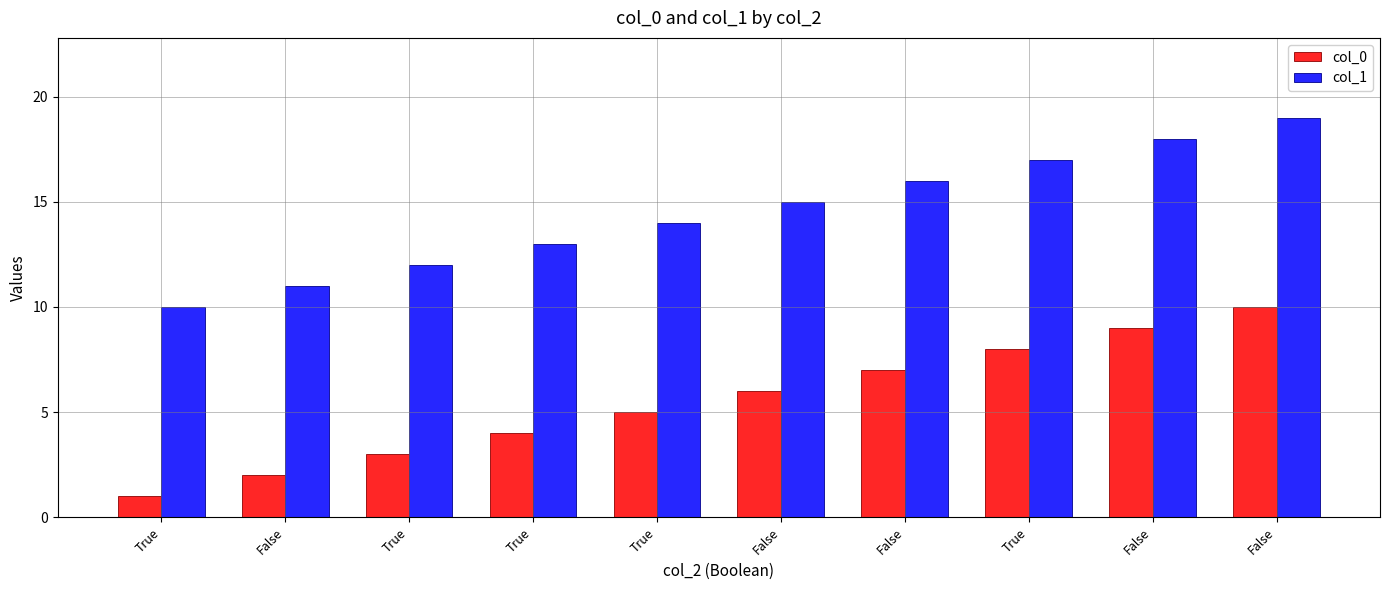

What are all the series names shown in the legend?

col_0, col_1